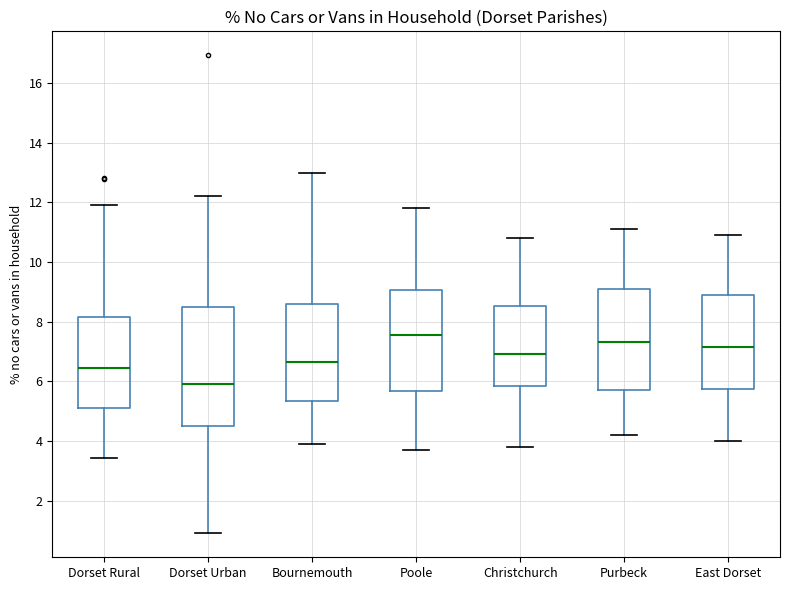

Which box is the tallest, from its lower edge to its upper edge?

Dorset Urban